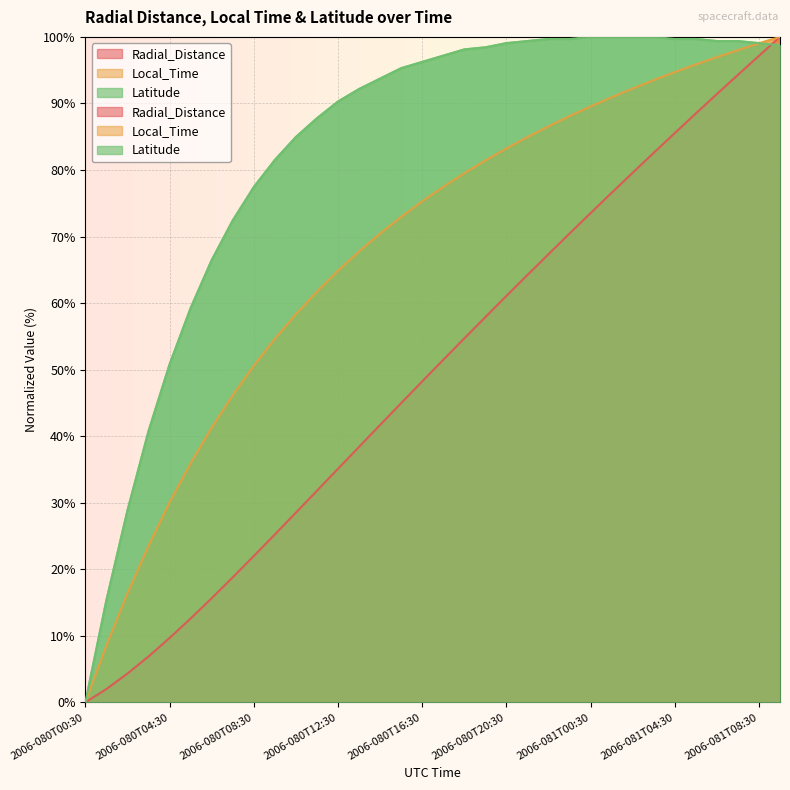

Which label corresponds to the smallest value in the chart?

2006-080T00:30